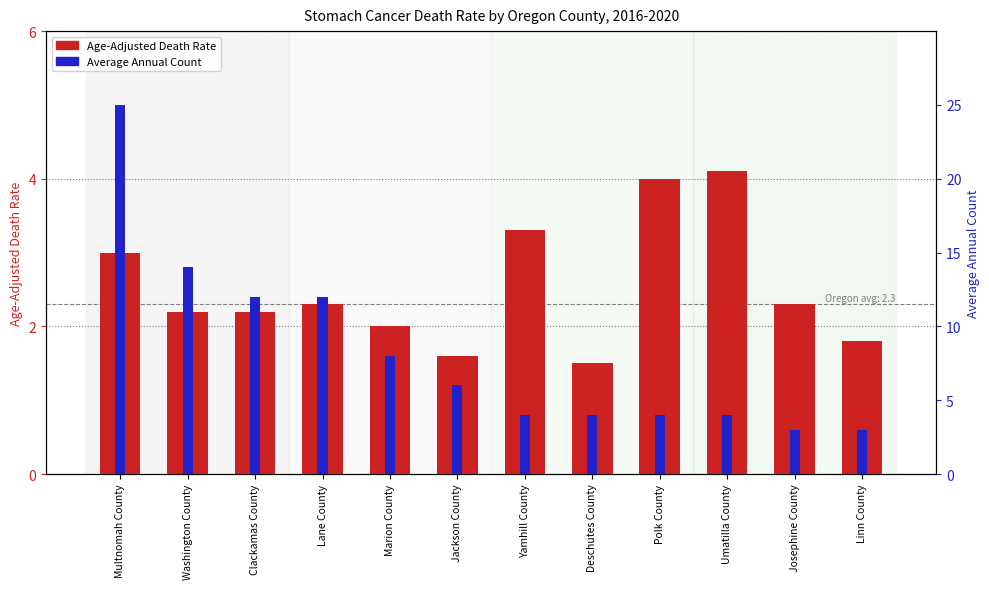

Which series changed the most between Polk County and Linn County?

Age-Adjusted Death Rate